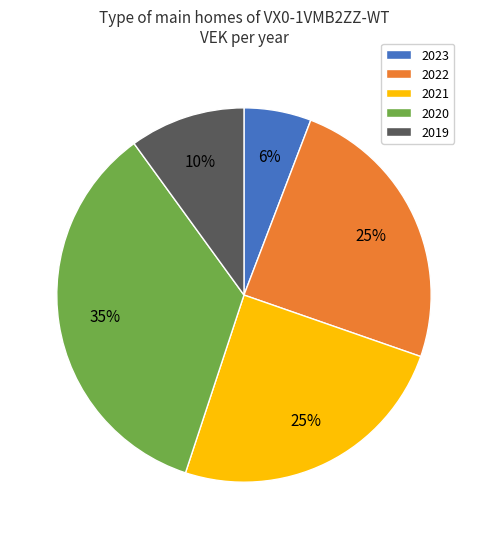

Combined, do 2022 and 2021 account for over 50%?

No